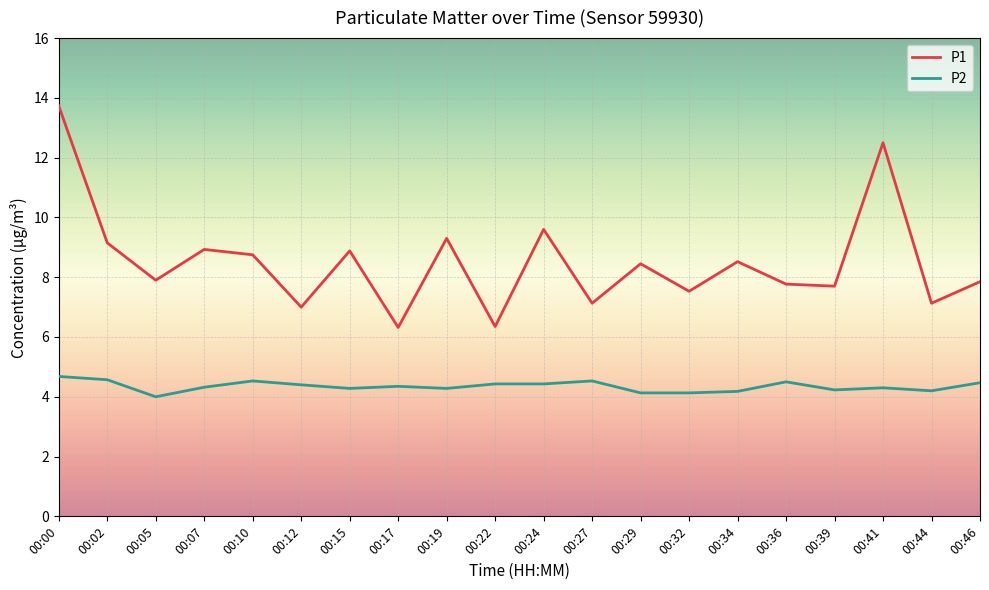

True or false: P2 and P1 intersect in this chart.

False